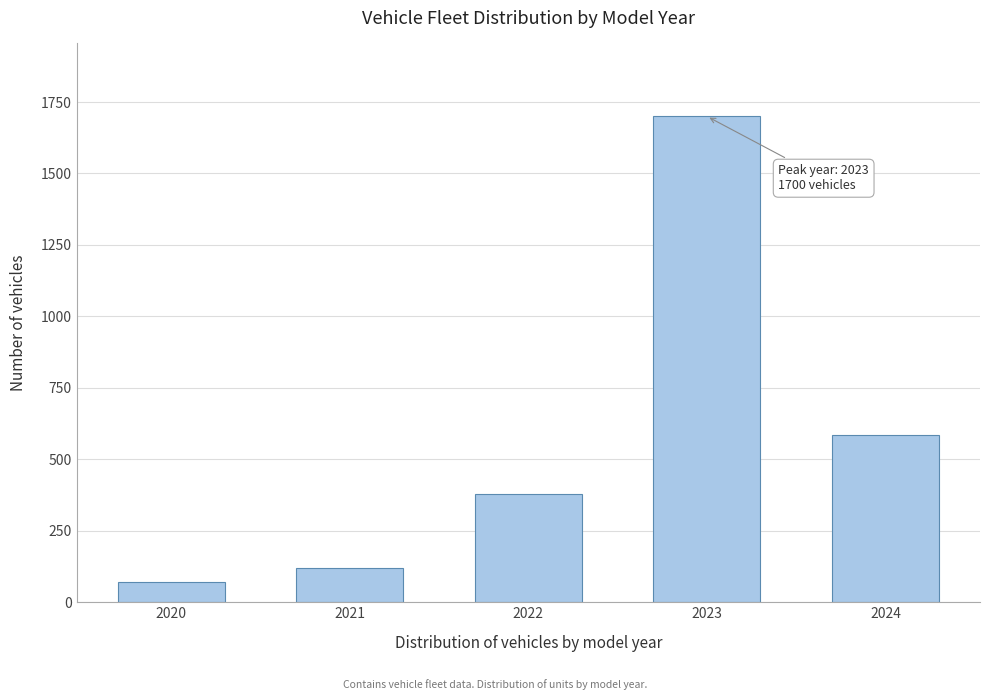

Reading left to right, list all the values displayed in this chart.

70	120	380	1700	584